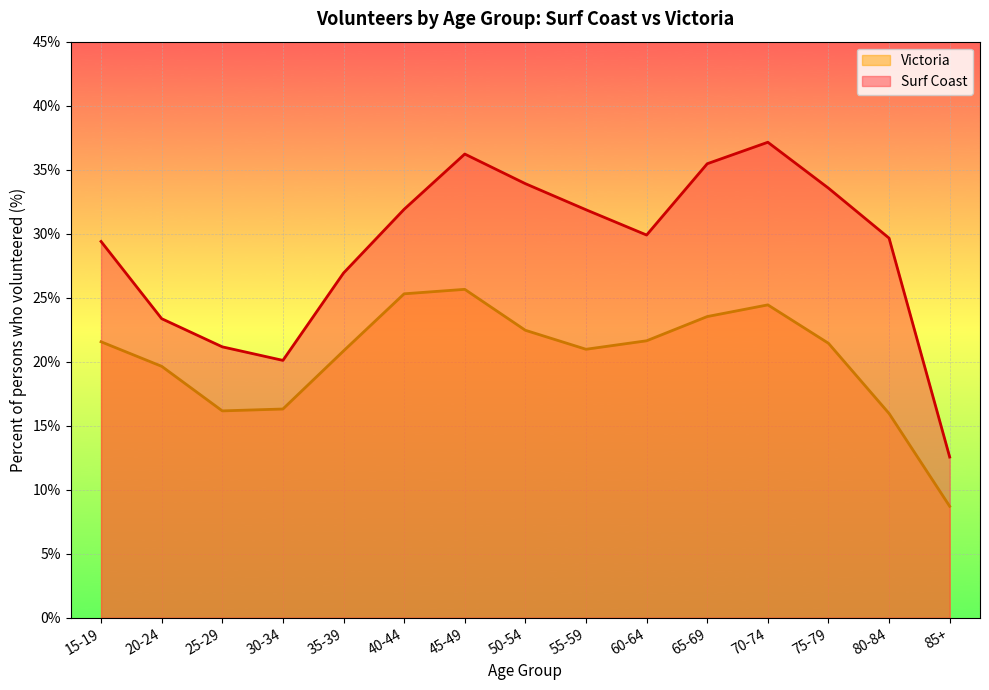

What is the minimum value for Surf Coast?

12.6